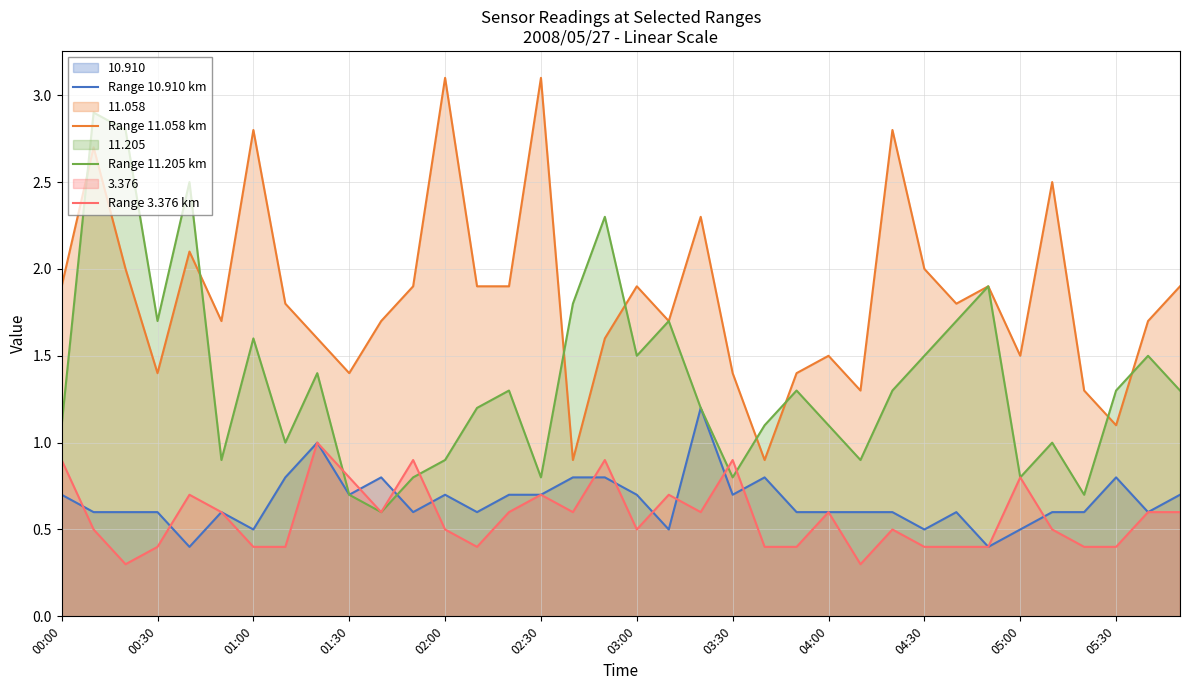

What is the difference between the second highest and minimum values in the Range 11.205 km series?

2.2